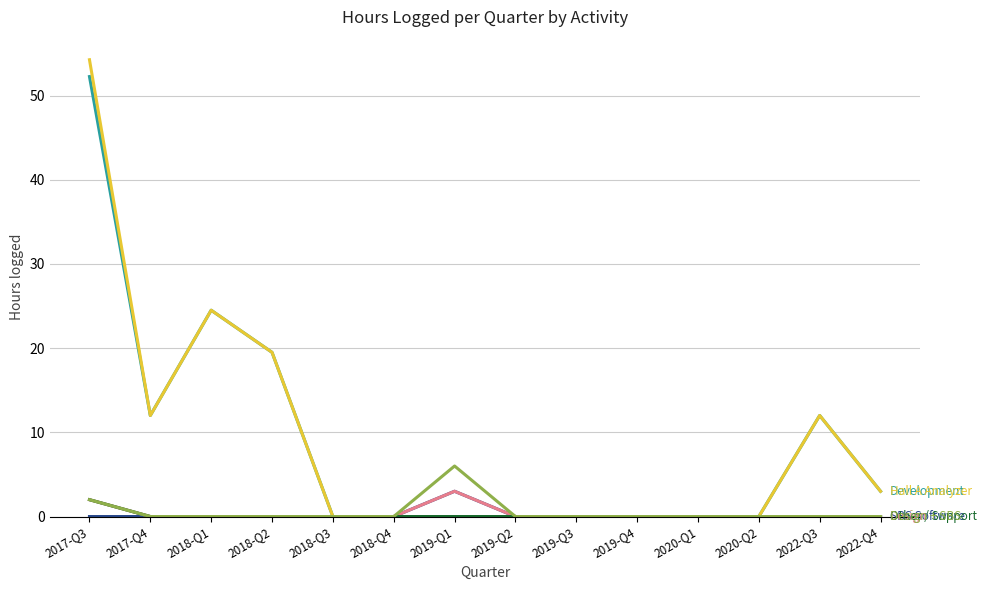

At which category is the sum across all series the highest?

2017-Q3